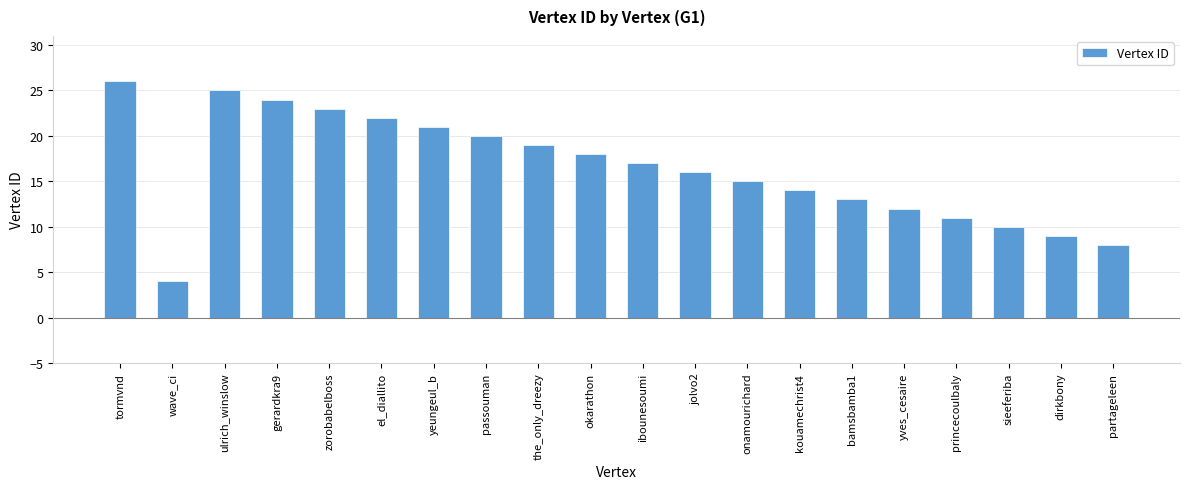

What is the ratio of the value at okarathon to the value at kouamechrist4?

1.3